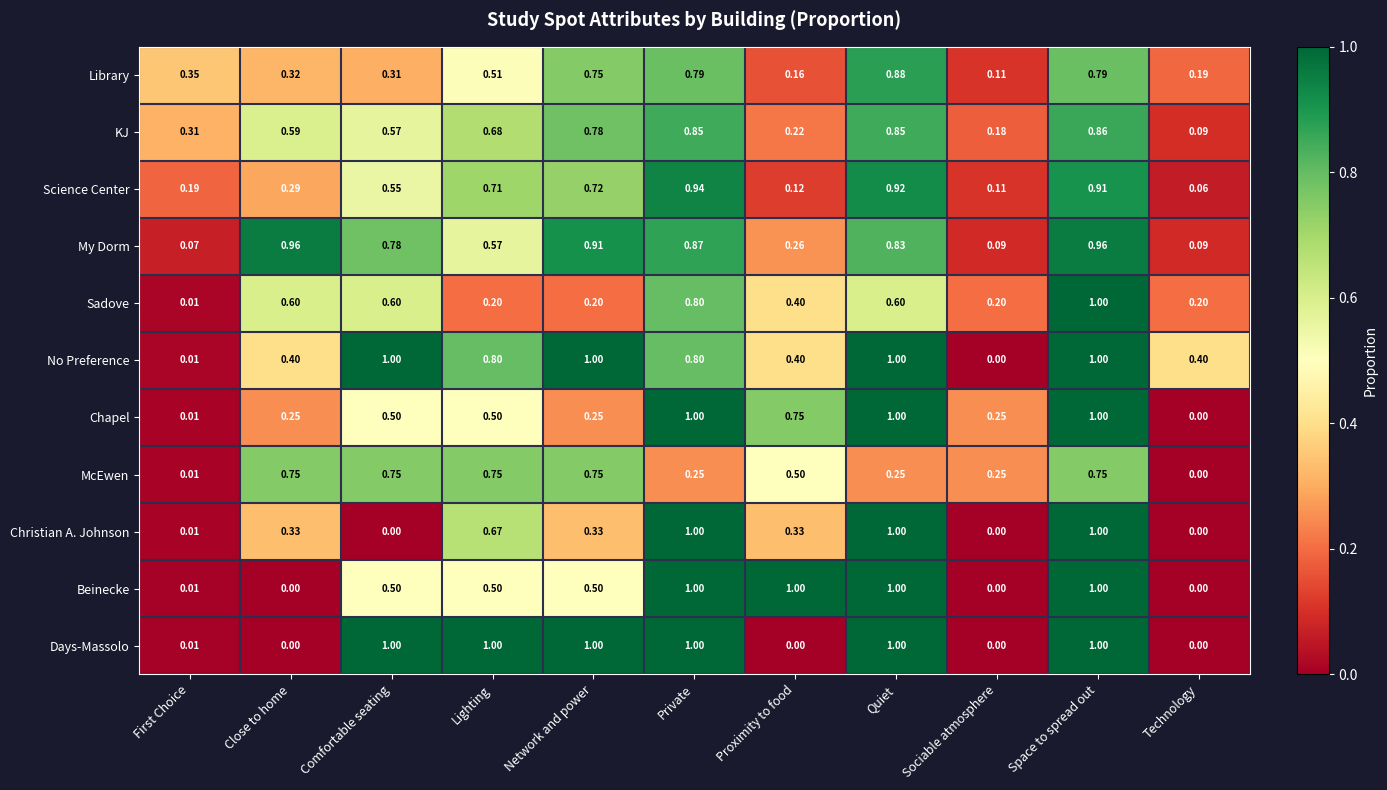

Which category has the lowest value in the Sadove series?

First Choice